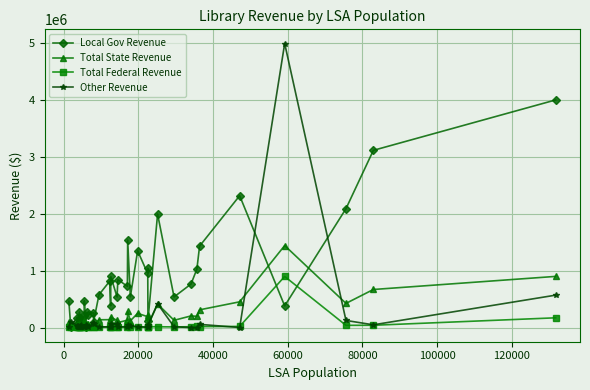

Which series has the widest spread of values?

Other Revenue